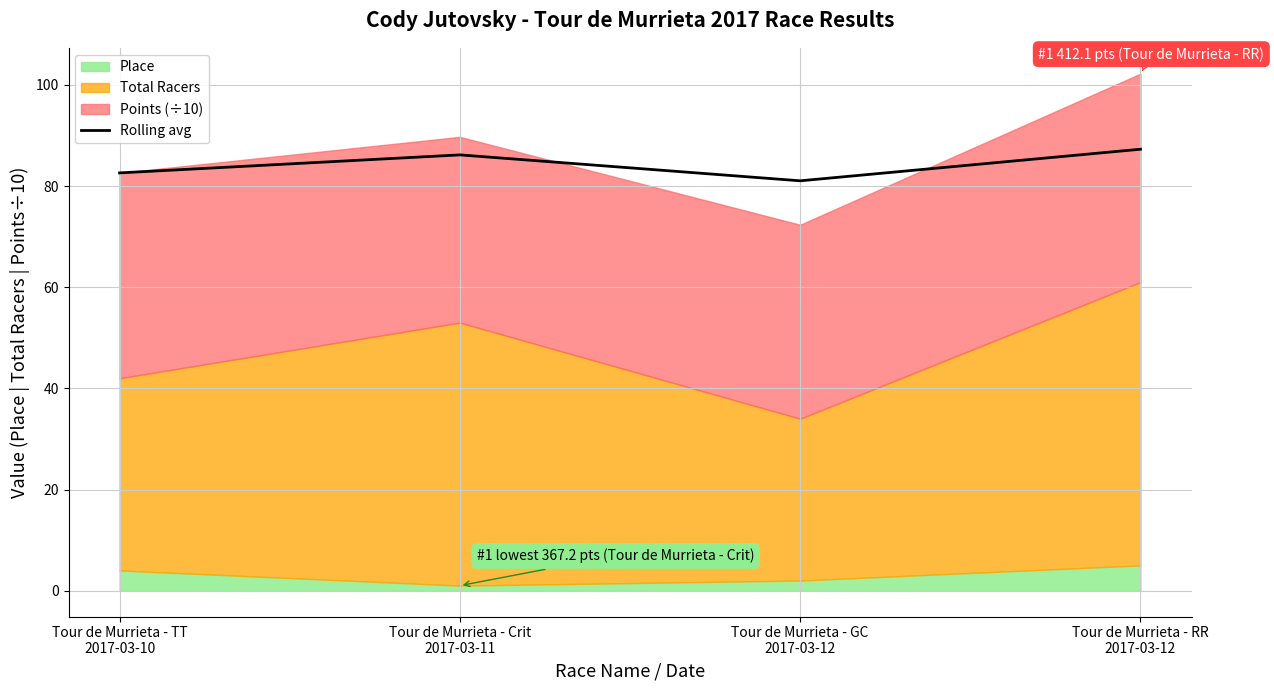

What position from the right is Tour de Murrieta - GC
2017-03-12?

2